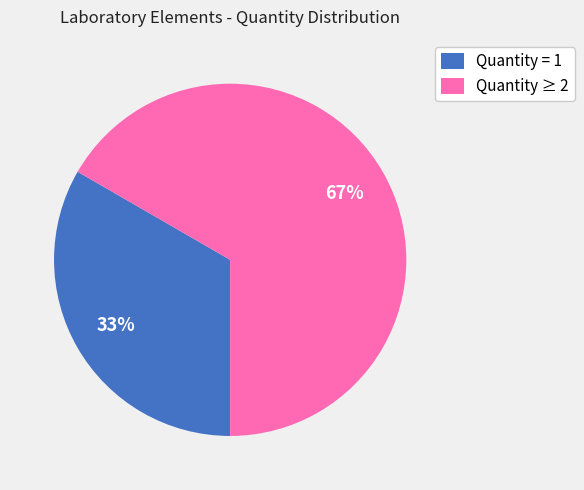

To the nearest percent, what is the combined percentage of Quantity = 1 and Quantity ≥ 2?

100%